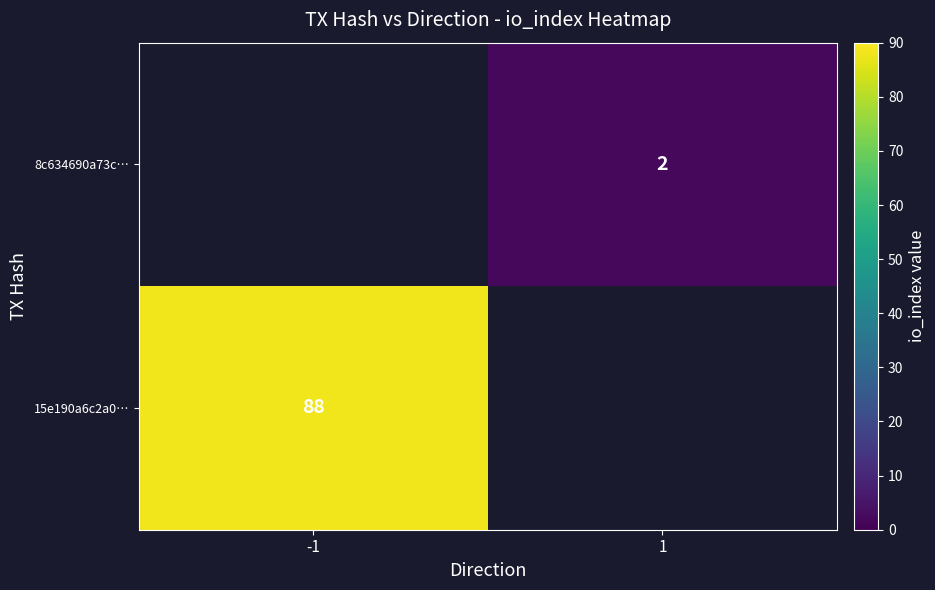

Which label corresponds to the smallest value in the chart?

1